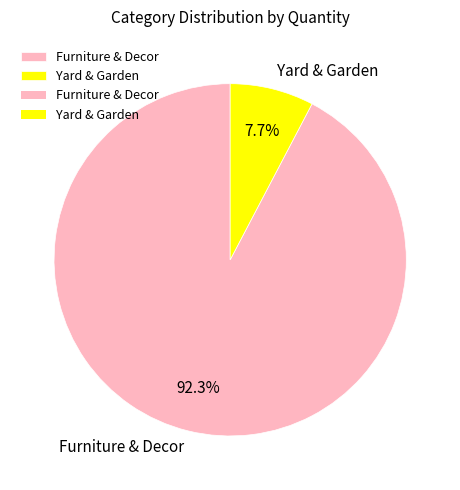

How many slices are in this pie chart?

2